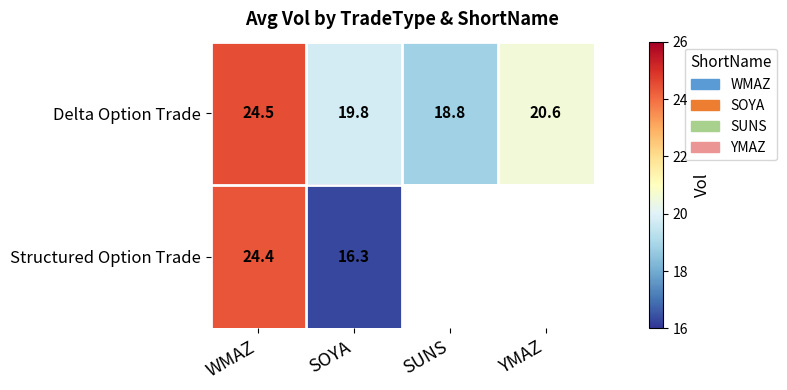

Where is Delta Option Trade nearest to the value 21?

YMAZ